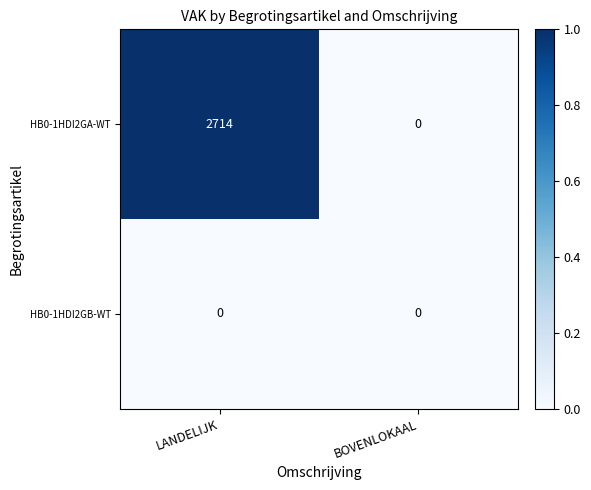

What is the total value across all series at LANDELIJK?

2714